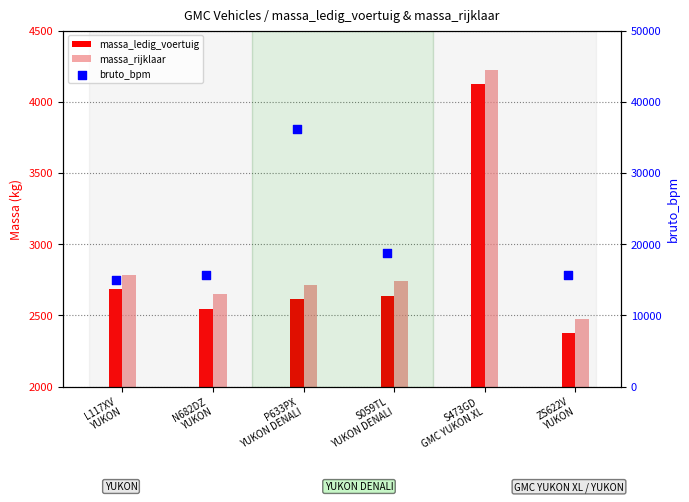

Which series reaches the minimum Y coordinate?

massa_ledig_voertuig